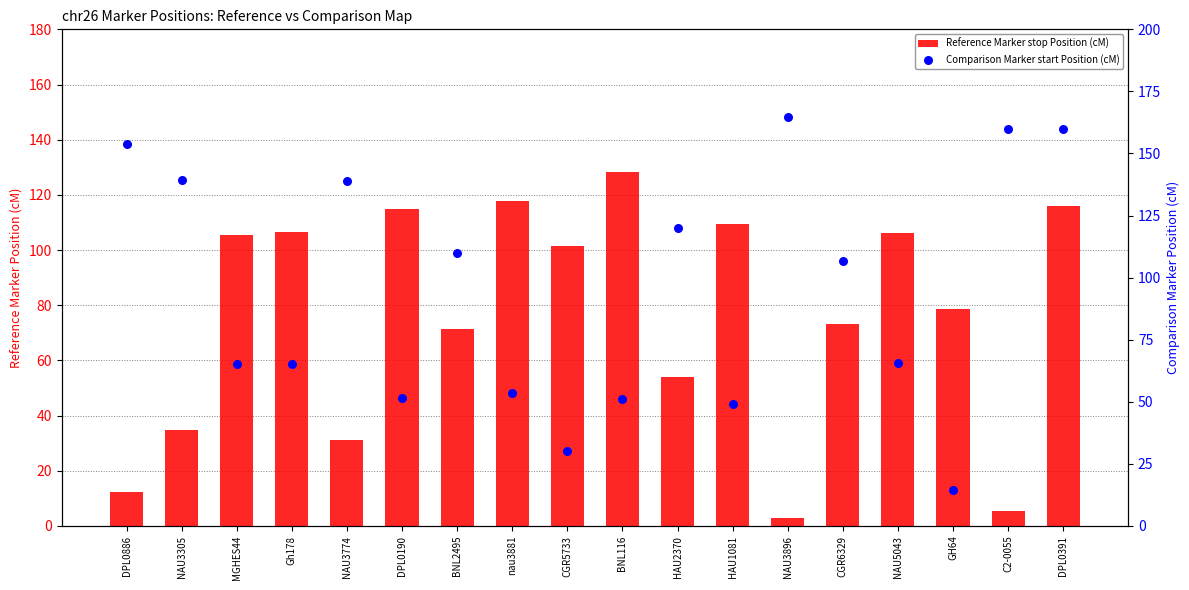

Which series has the largest total across all categories?

Comparison Marker start Position (cM)